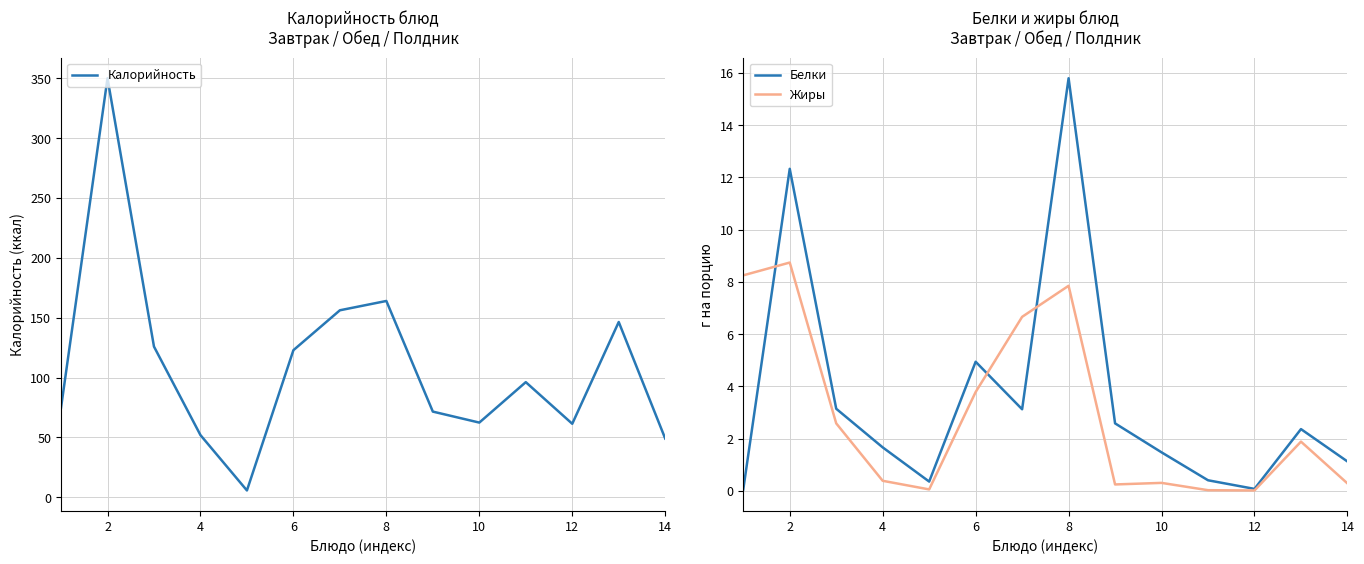

At which label does Белки reach its peak?

8